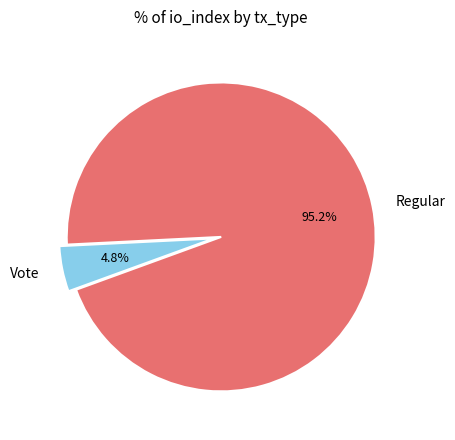

Which has a higher value, Vote or Regular?

Regular